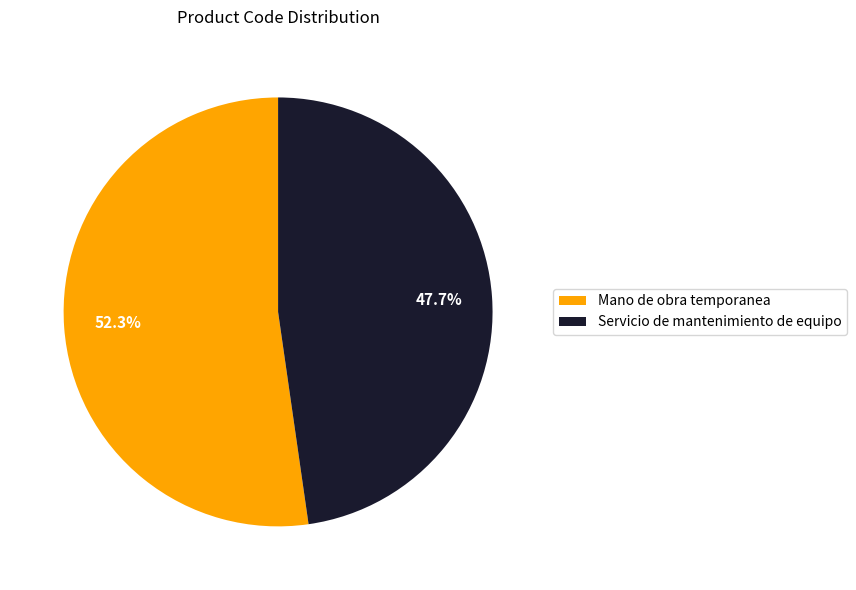

To the nearest percent, what is the combined percentage of Mano de obra temporanea and Servicio de mantenimiento de equipo?

100%